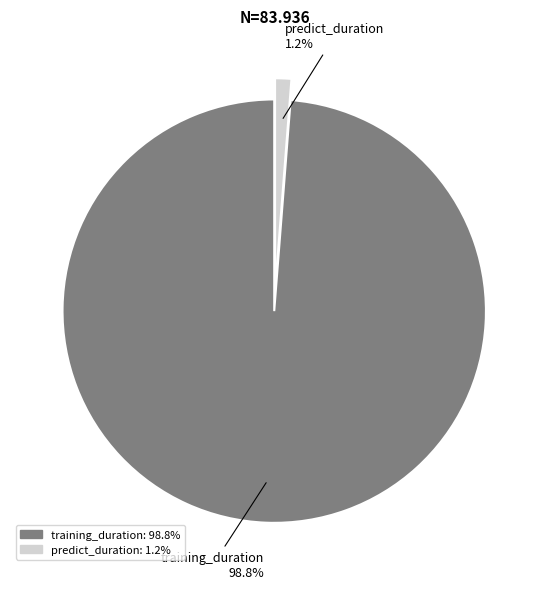

Which category has the smallest portion of the pie?

predict_duration